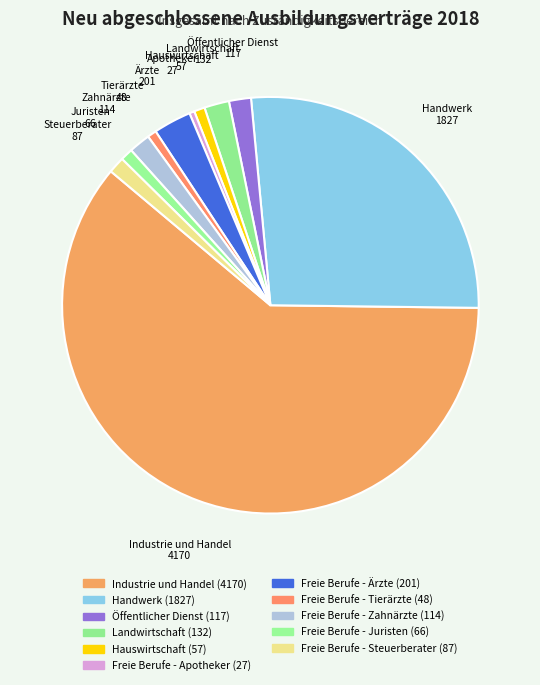

Which category has the smallest portion of the pie?

Freie Berufe - Apotheker